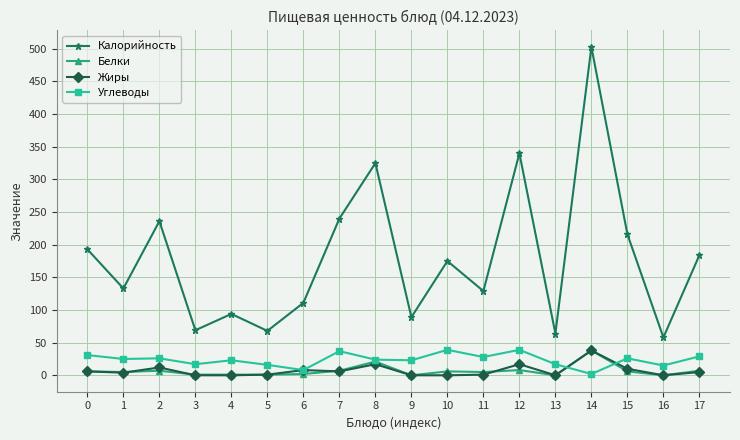

What is the lowest value of the Калорийность series?

58